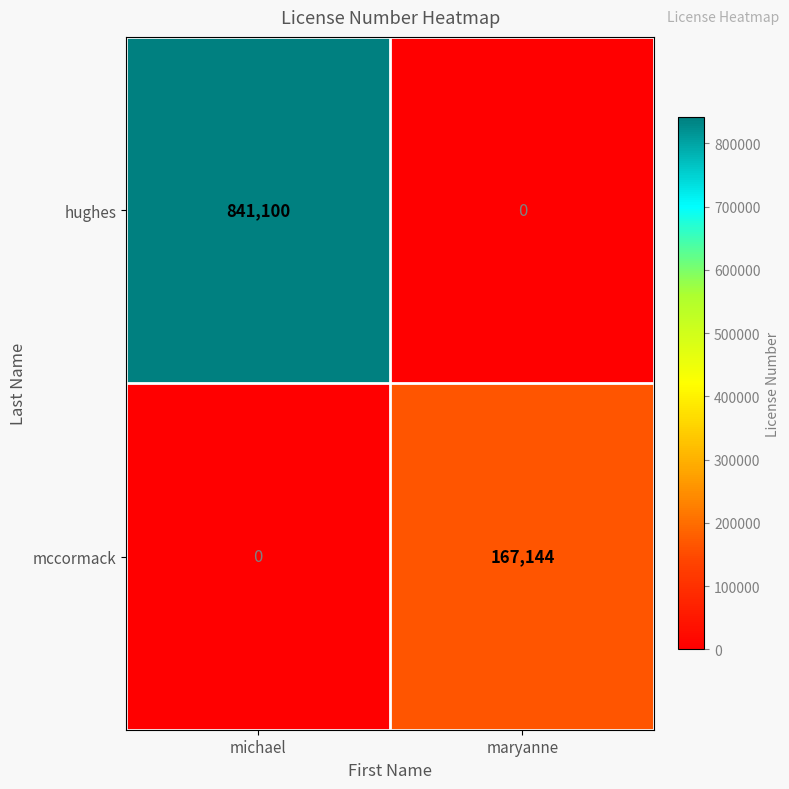

Count the number of categories in the chart.

2